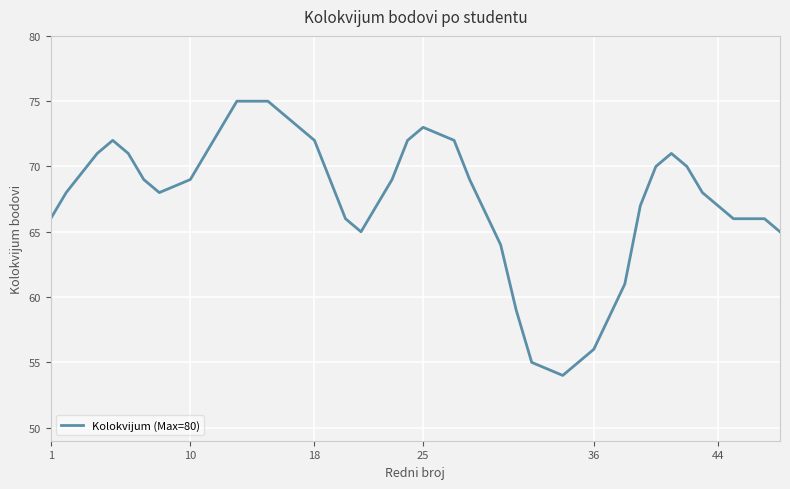

What is the minimum value shown in the chart?

54